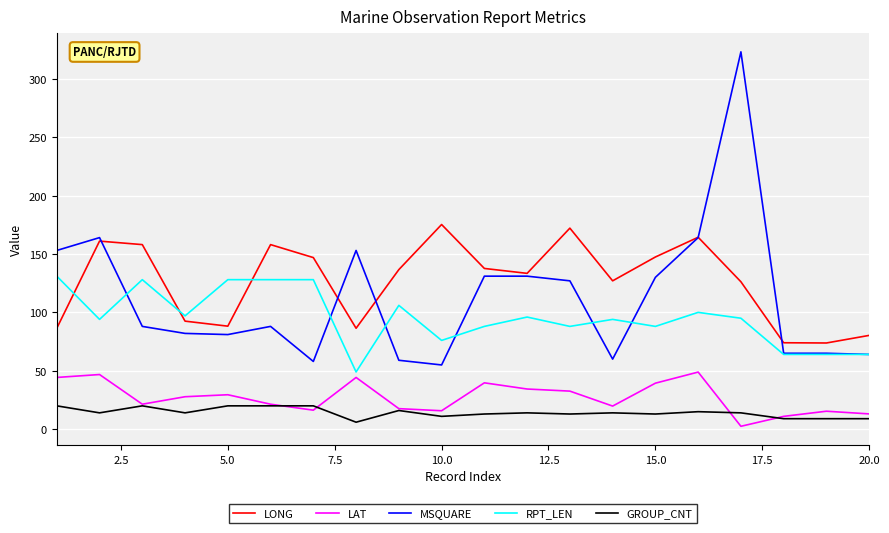

What is the difference between the maximum and minimum values in the LAT series?

46.4